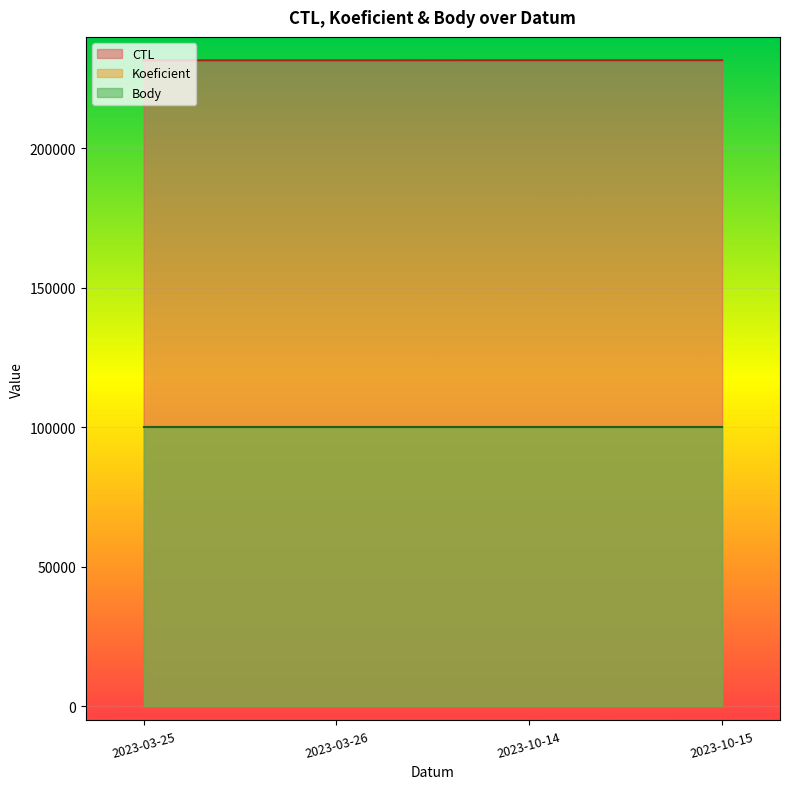

What are all the series names shown in the legend?

CTL, Koeficient, Body